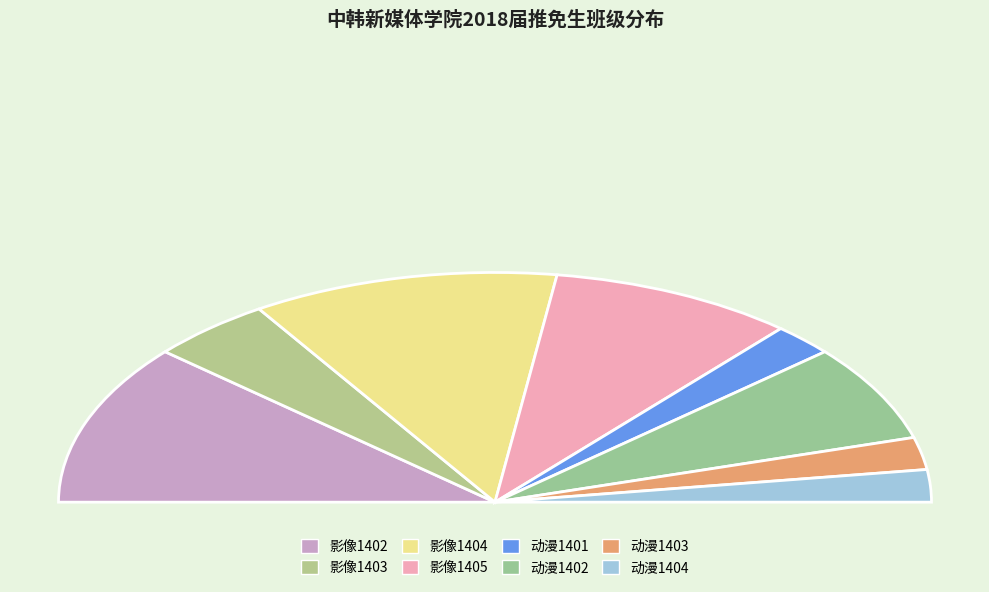

To the nearest percent, what is the combined percentage of 动漫1402 and 动漫1404?

18%